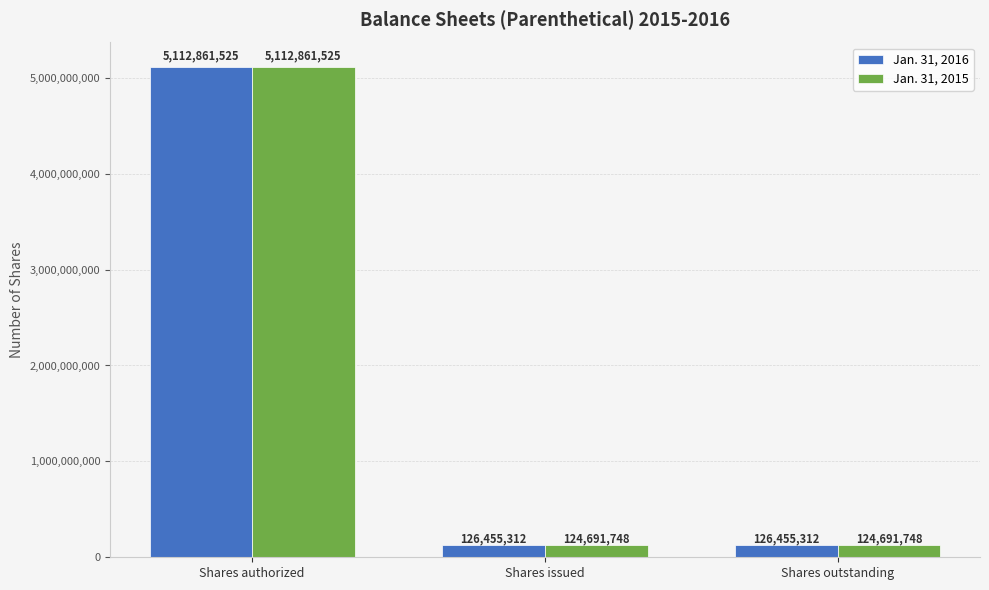

What are all the series names shown in the legend?

Jan. 31, 2016, Jan. 31, 2015